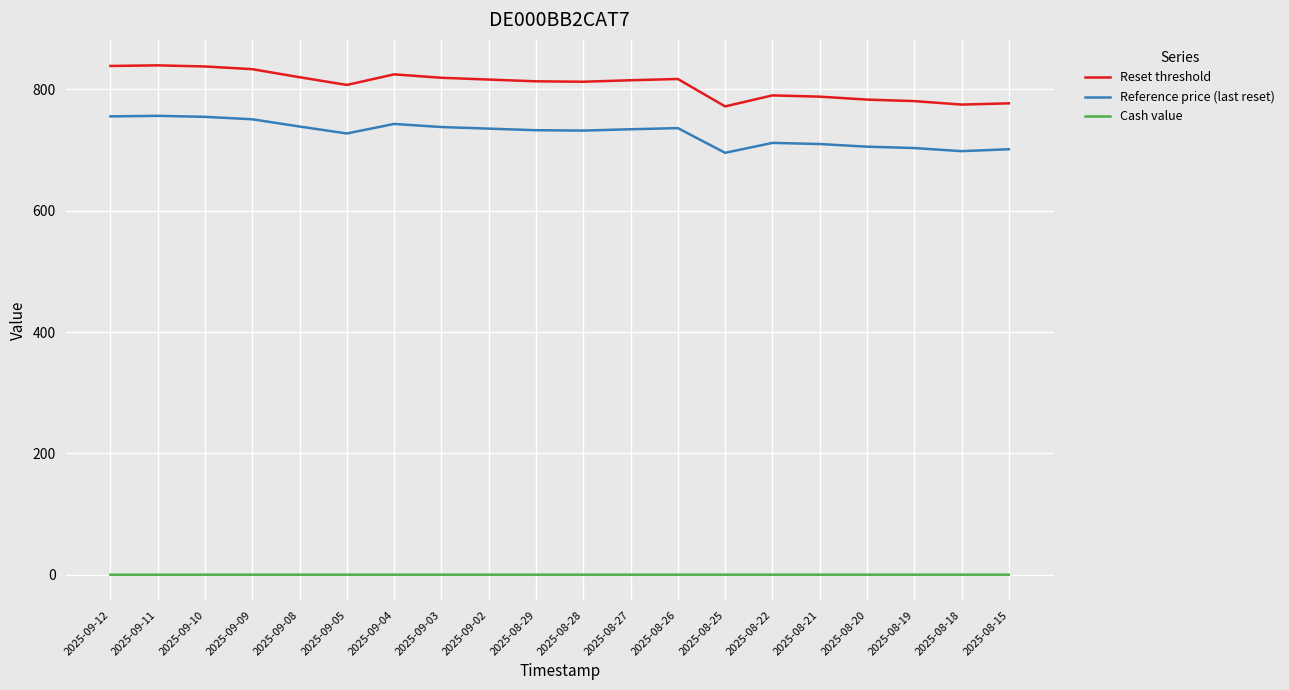

List the series in order of their peak value, lowest first.

Cash value, Reference price (last reset), Reset threshold